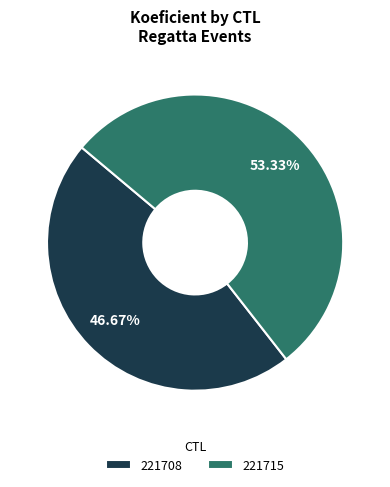

Combined, what portion of the pie is 221715 and 221708?

100.0%